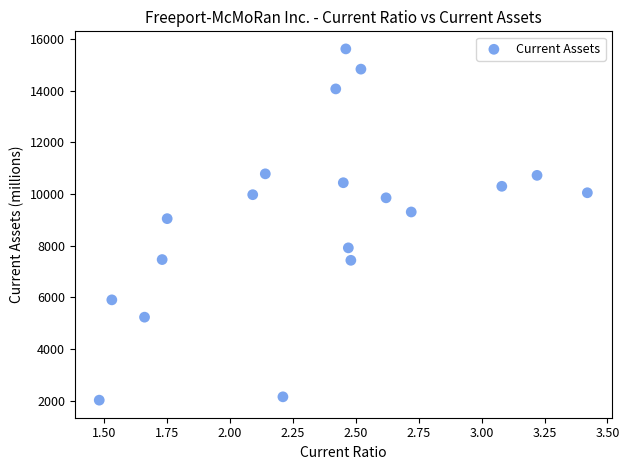

What Y value in the scatter plot is closest to 8817?

9045